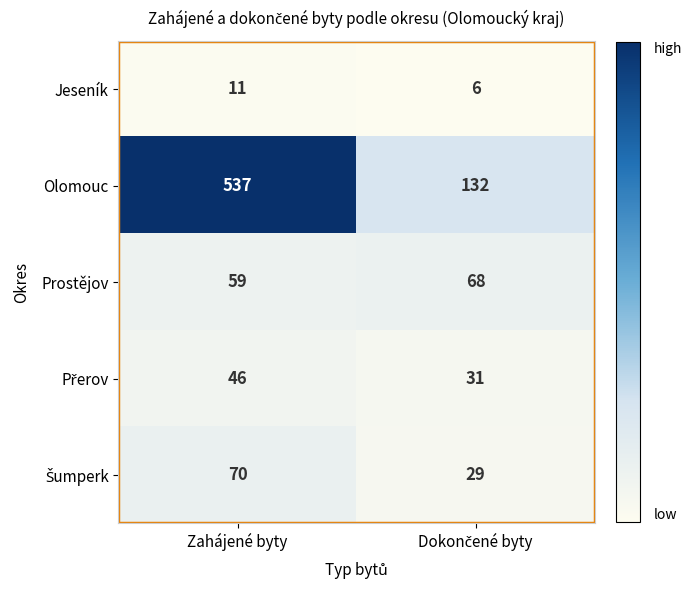

What value does the Jeseník series have at Zahájené byty?

11